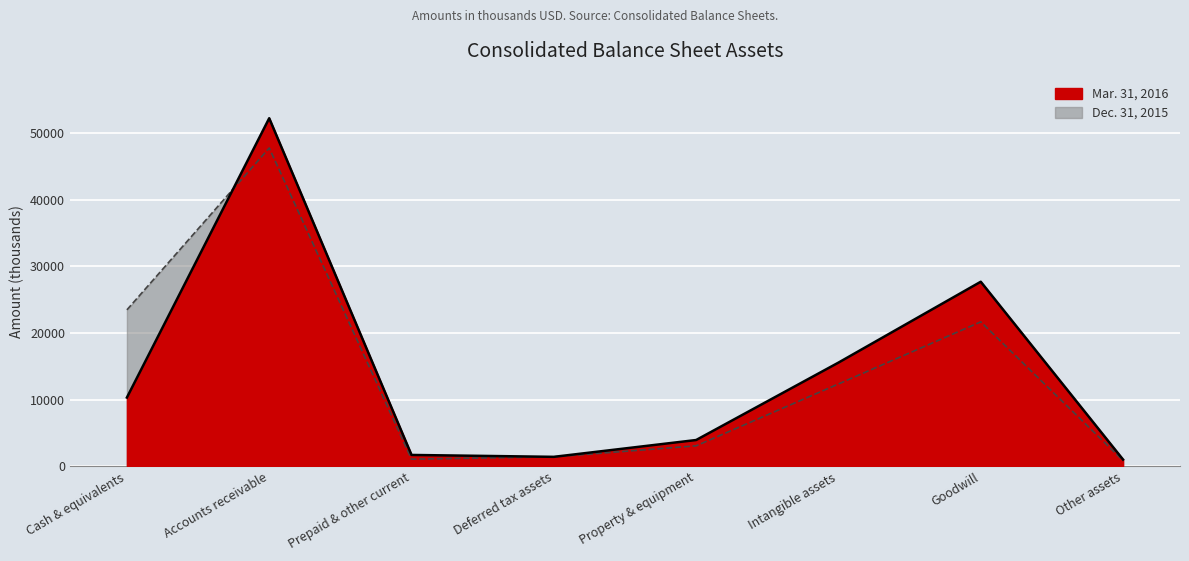

How many series are shown in this chart?

2